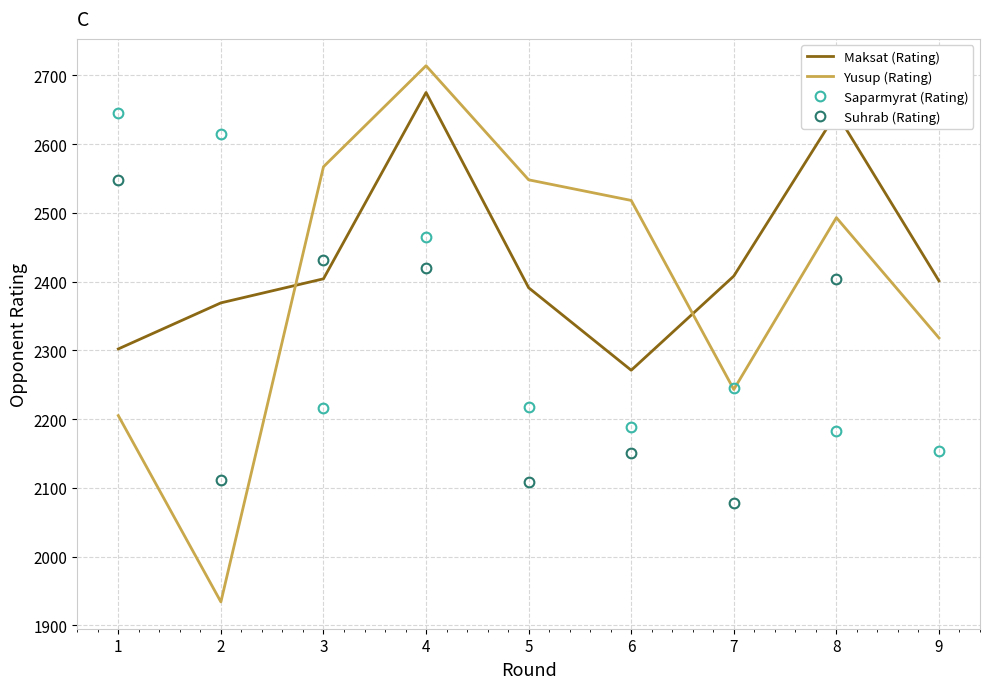

How many data points does each series have?

9